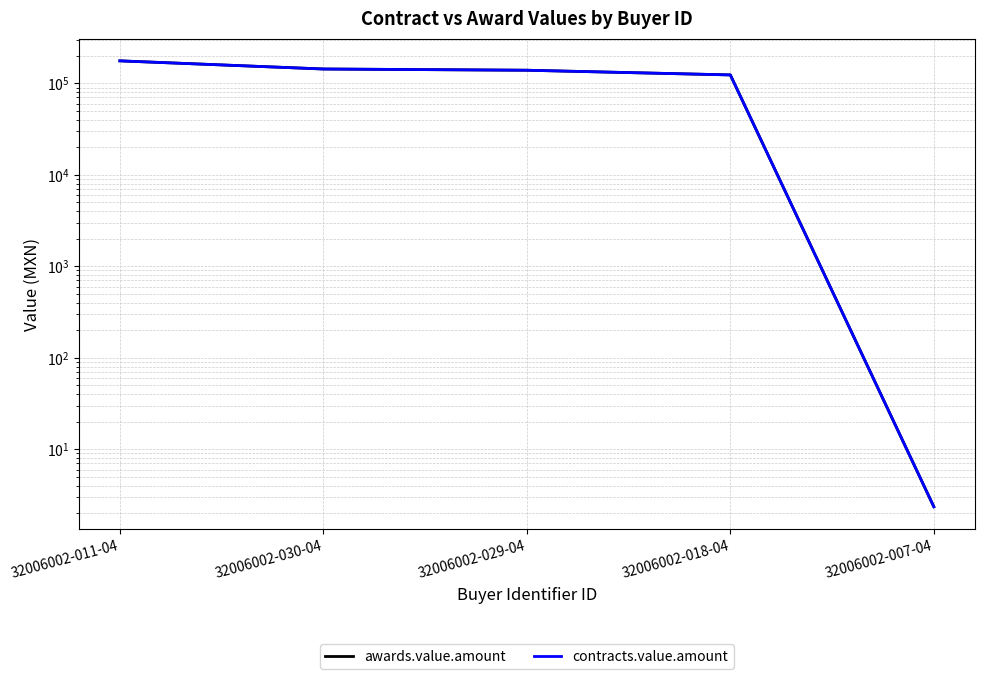

What is the total value across all series at 32006002-029-04?

278051.2